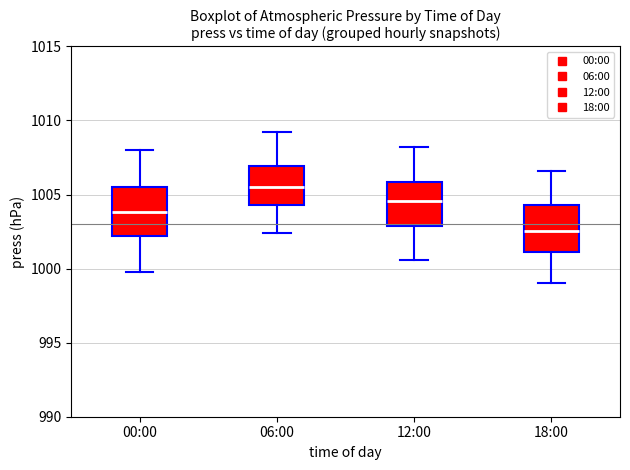

Where is the upper edge of the box for 00:00 on the y-axis? The values are not printed on the chart, so give them approximately, as read against the axis.

1005.5